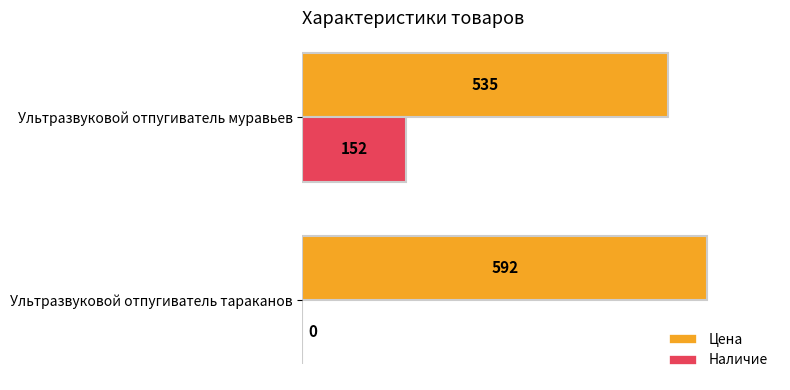

Which series has the largest total across all categories?

Цена